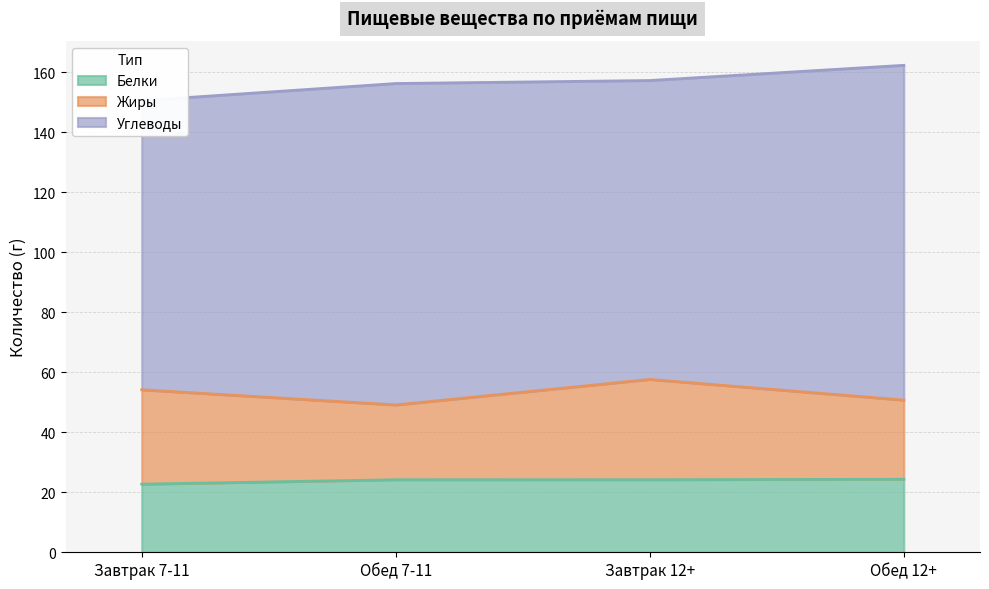

Does the chart have visible grid lines?

Yes